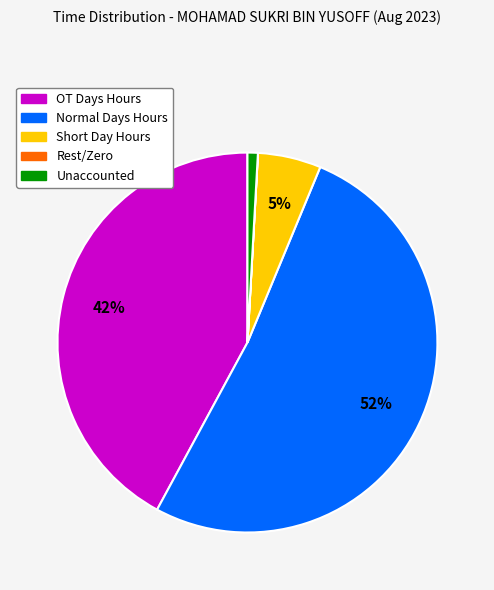

To the nearest percent, what is the difference between the largest and smallest slice percentages?

52%